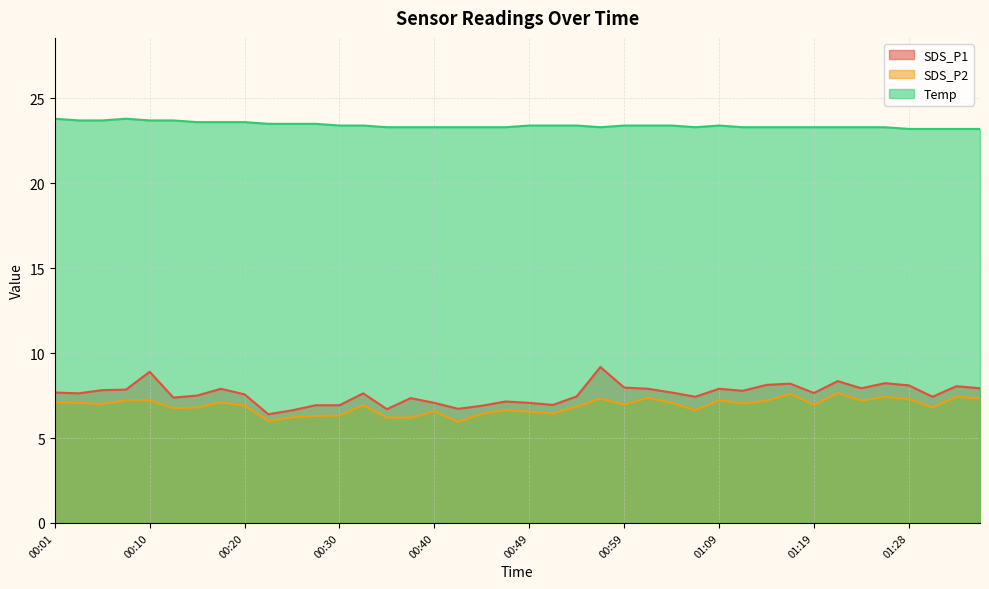

Reading left to right, list all the values displayed in this chart.

SDS_P1: 7.7	7.6	7.8	7.8	8.9	7.4	7.5	7.9	7.6	6.4	6.6	6.9	6.9	7.6	6.7	7.3	7.1	6.7	6.9	7.2	7.1	7.0	7.5	9.2	8.0	7.9	7.7	7.4	7.9	7.8	8.1	8.2	7.7	8.3	7.9	8.2	8.1	7.4	8.1	7.9
SDS_P2: 7.1	7.1	7.0	7.2	7.2	6.8	6.8	7.1	6.9	6.0	6.2	6.3	6.3	6.9	6.2	6.2	6.6	6.0	6.4	6.7	6.5	6.5	6.8	7.3	7.0	7.4	7.1	6.6	7.2	7.0	7.2	7.6	7.0	7.7	7.2	7.4	7.3	6.8	7.4	7.3
Temp: 23.8	23.7	23.7	23.8	23.7	23.7	23.6	23.6	23.6	23.5	23.5	23.5	23.4	23.4	23.3	23.3	23.3	23.3	23.3	23.3	23.4	23.4	23.4	23.3	23.4	23.4	23.4	23.3	23.4	23.3	23.3	23.3	23.3	23.3	23.3	23.3	23.2	23.2	23.2	23.2